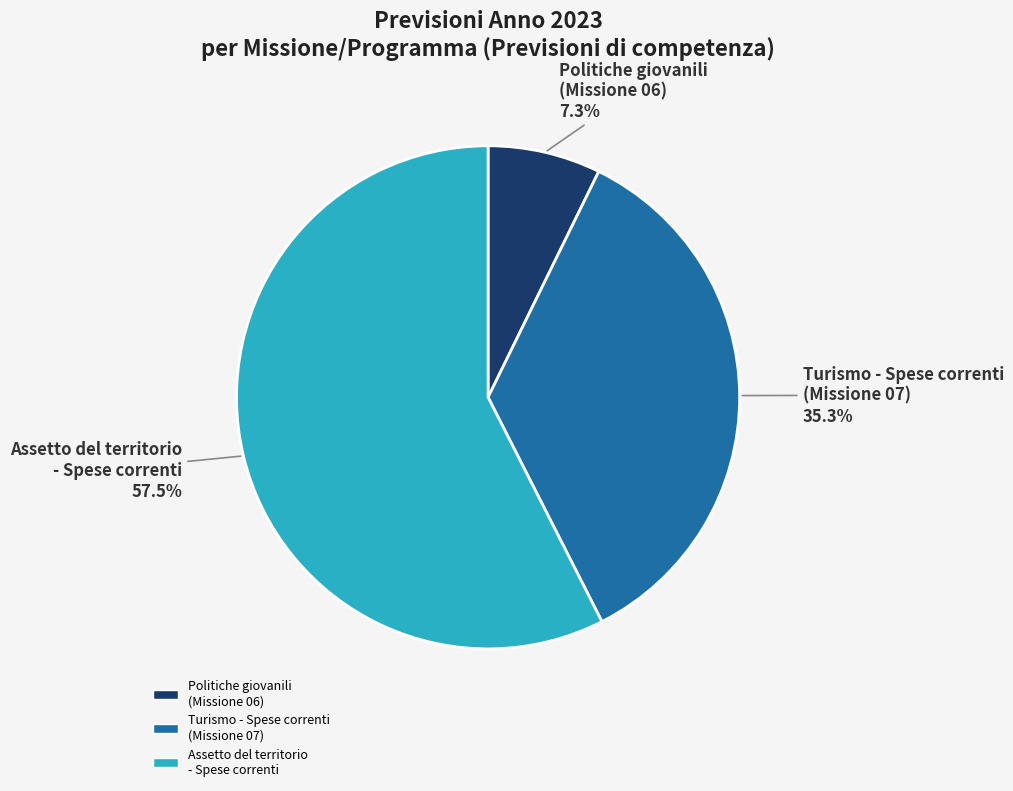

Does any single category account for the majority?

Yes